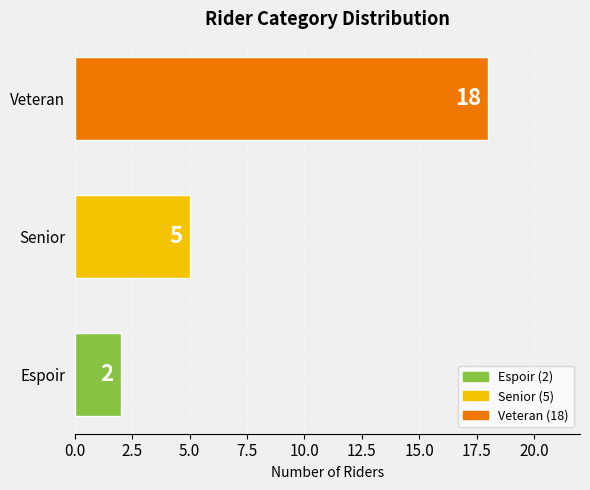

The chart shows a value of 0 at Espoir. True or false?

False